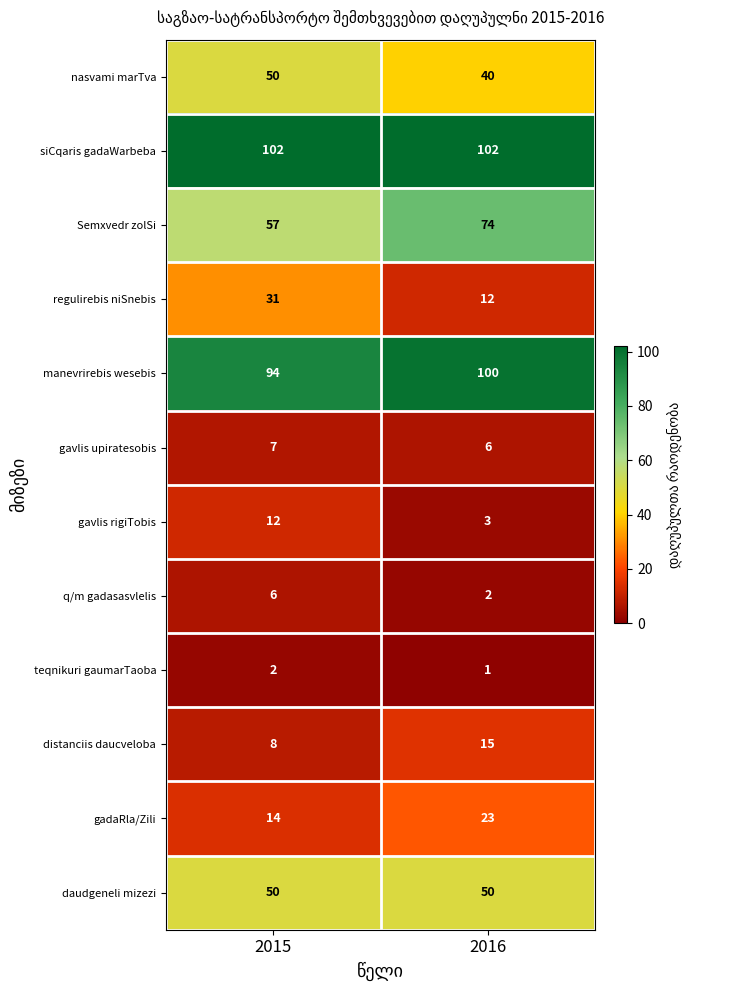

At which label does regulirebis niSnebis reach its peak?

2015